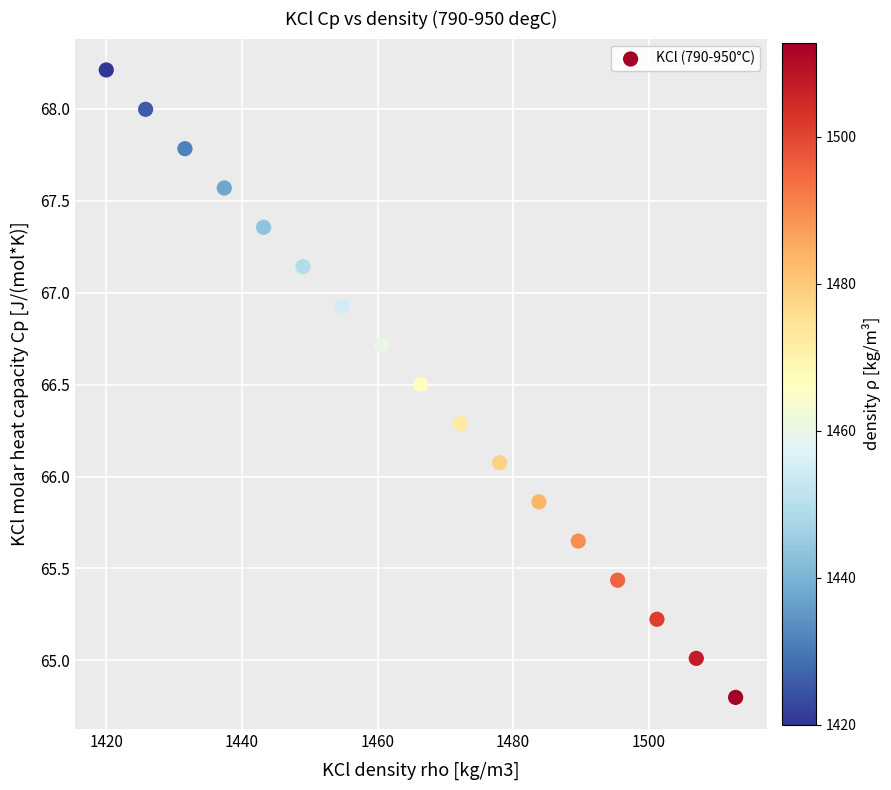

What is the range of Y values (max minus min)?

3.4